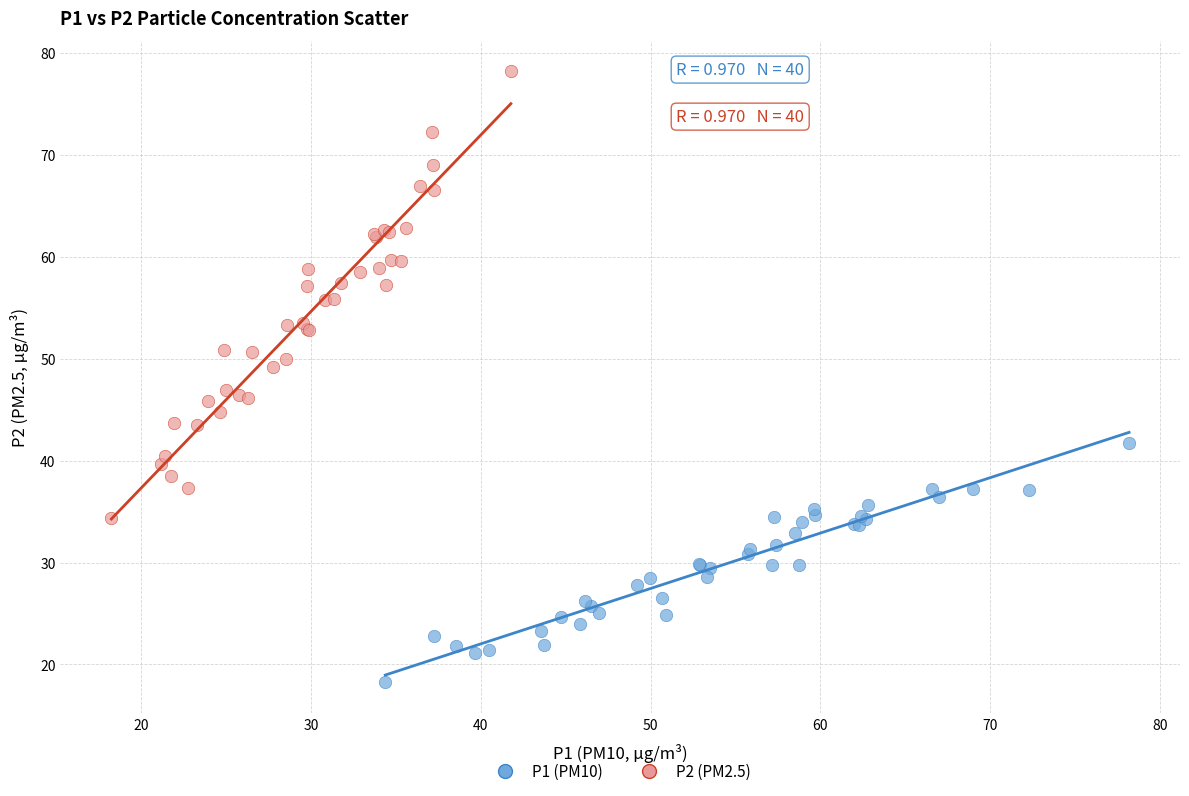

Which series contains the highest Y value?

P2 (PM2.5)